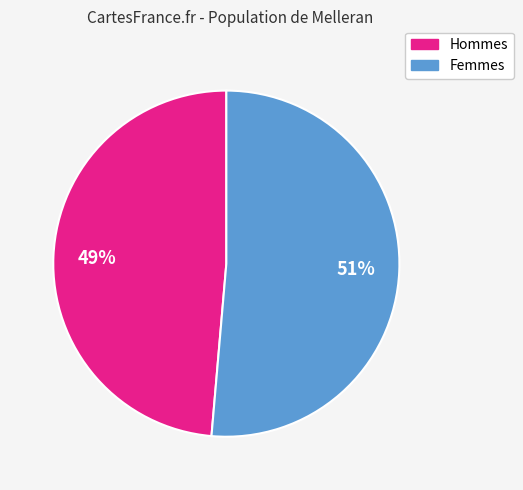

To the nearest percent, what is the average slice percentage?

50%